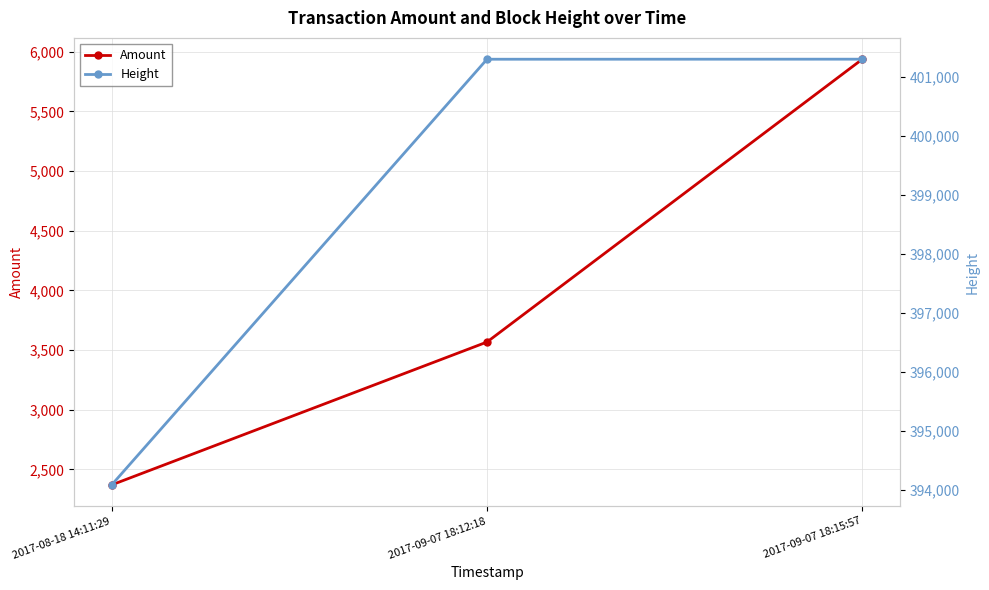

At which category is the sum across all series the highest?

2017-09-07 18:15:57